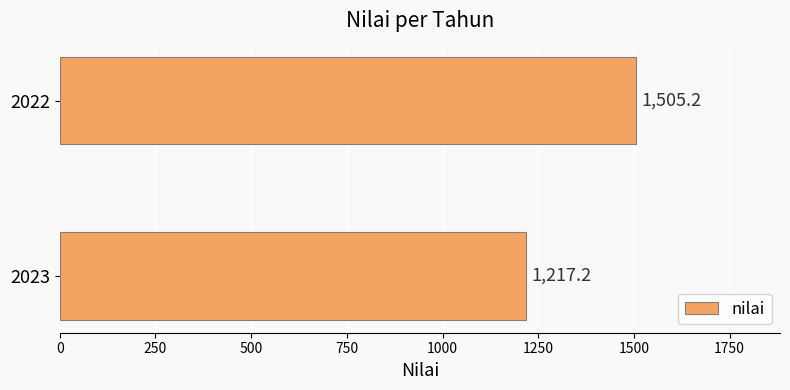

What is the average value?

1361.2